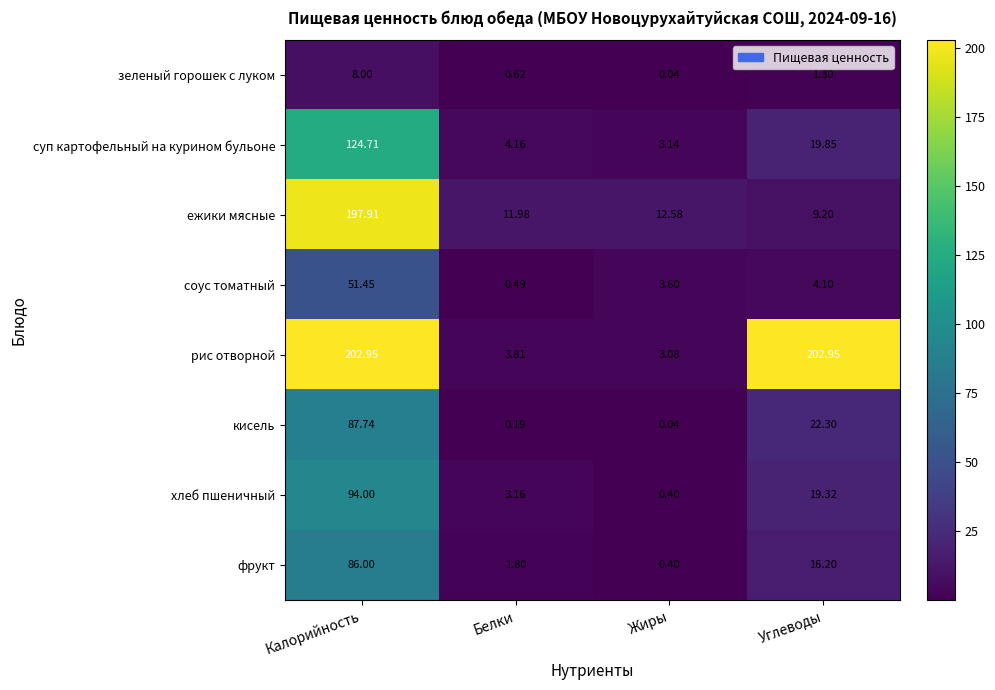

How many values in the ежики мясные series are below 12?

2